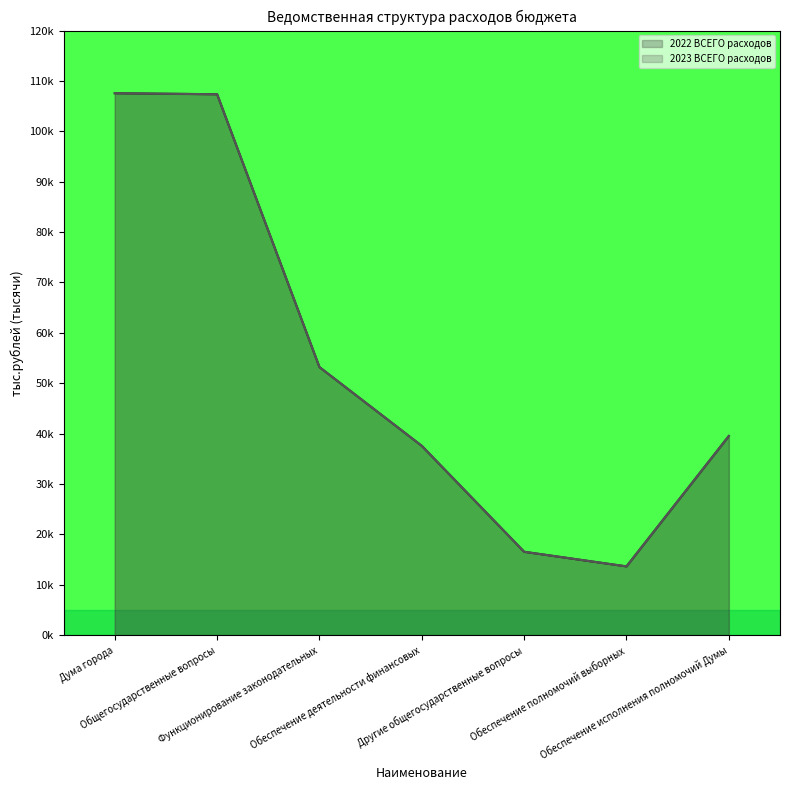

What are all the series names shown in the legend?

2022 ВСЕГО расходов, 2023 ВСЕГО расходов